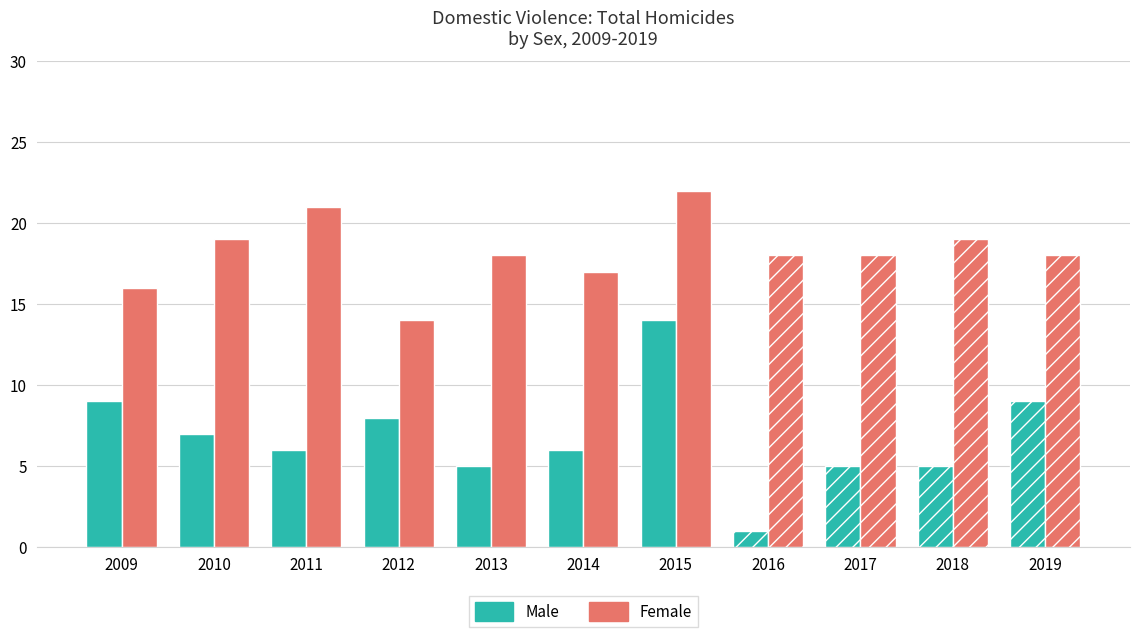

What is the difference between the second highest and second lowest values in the Male series?

4